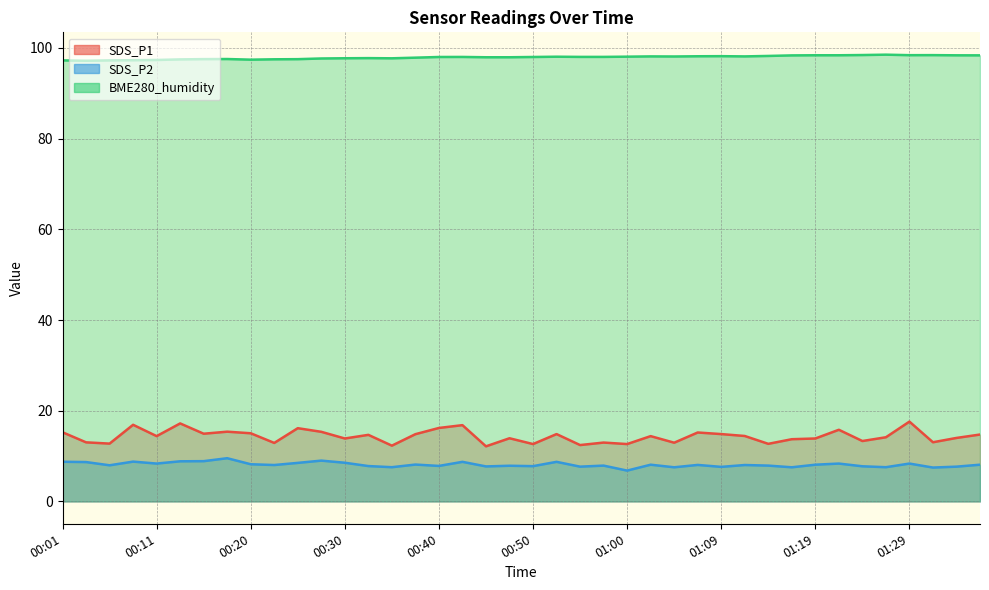

True or false: SDS_P1 and BME280_humidity intersect in this chart.

False